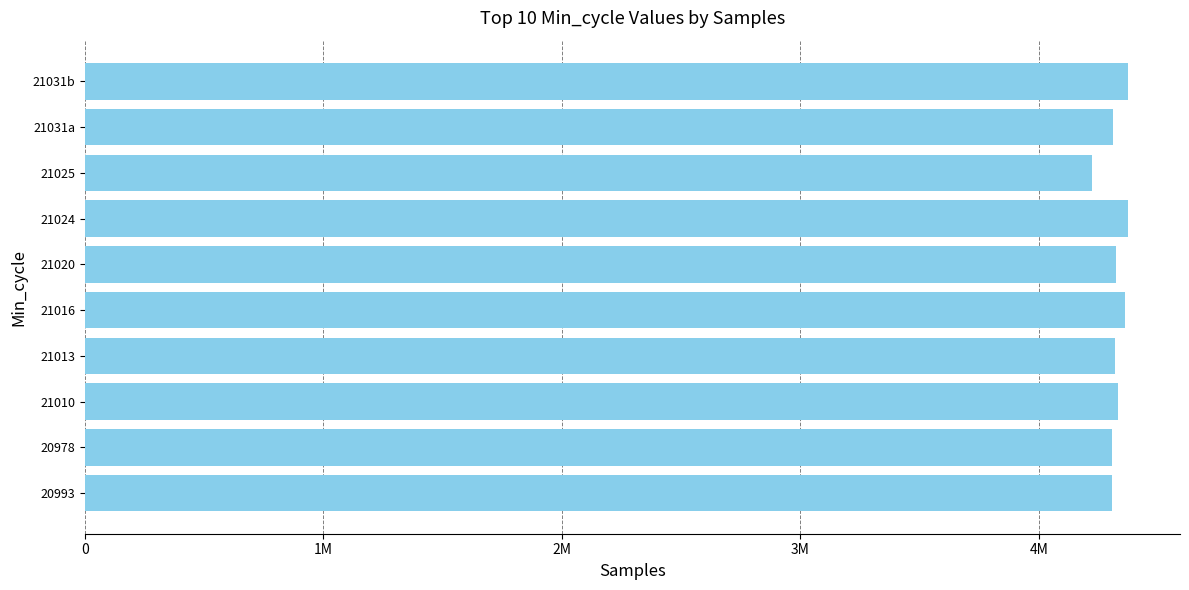

Does the chart contain any negative values?

No